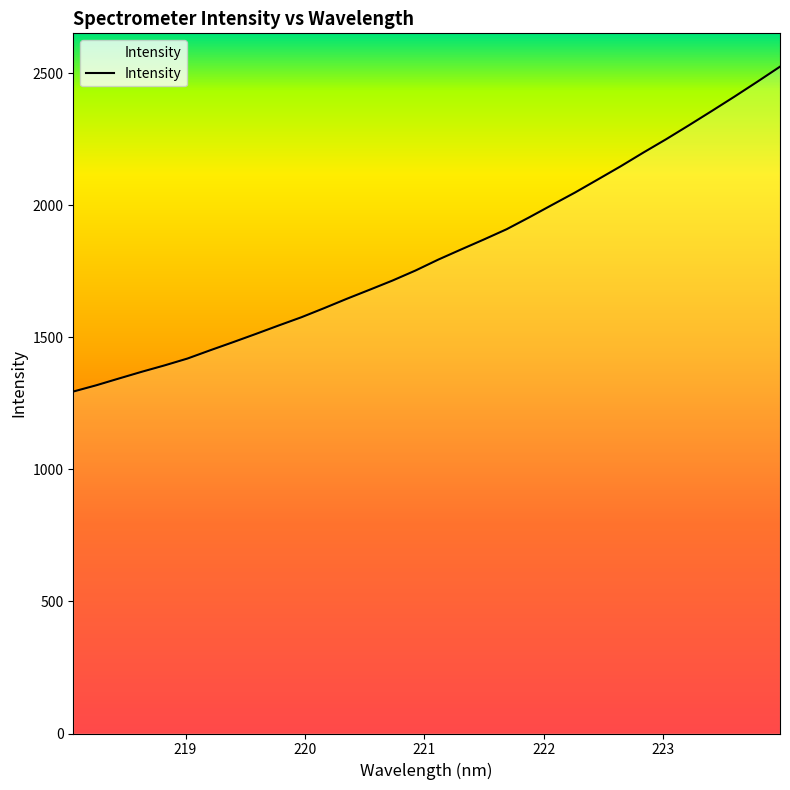

What is the difference between the second highest and minimum values?

1172.8